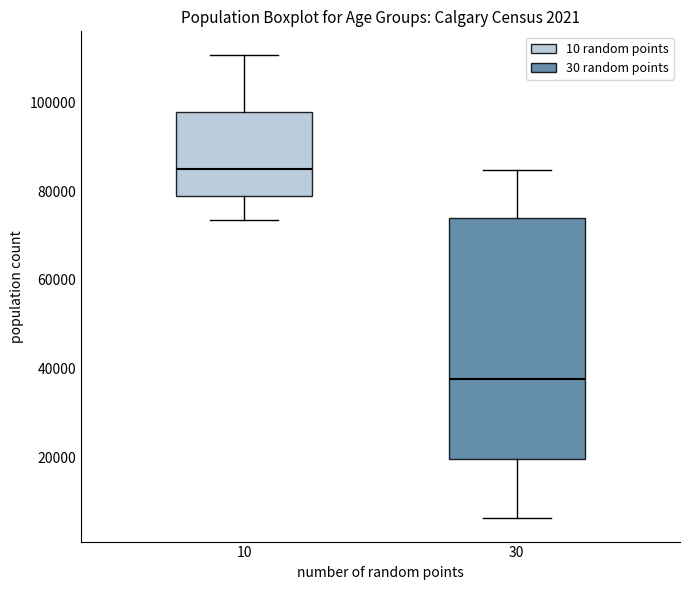

Reading left to right, transcribe this box plot: for each box, give where its median line is, the range the box spans, and where its two whiskers end, as read against the y-axis. The values are not printed on the chart, so give them approximately, as read against the axis.

10: median 84000, box 78000 to 98000, whiskers 74000 to 110000
30: median 38000, box 20000 to 74000, whiskers 6000 to 84000